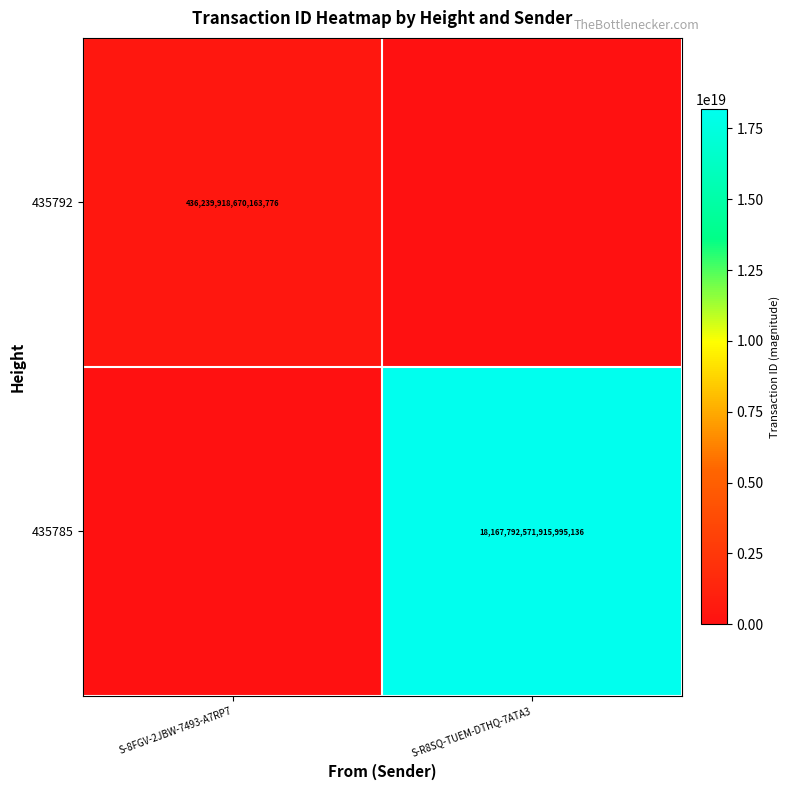

The 435785 series shows 18167792571915995136 at S-R8SQ-TUEM-DTHQ-7ATA3. True or false?

True